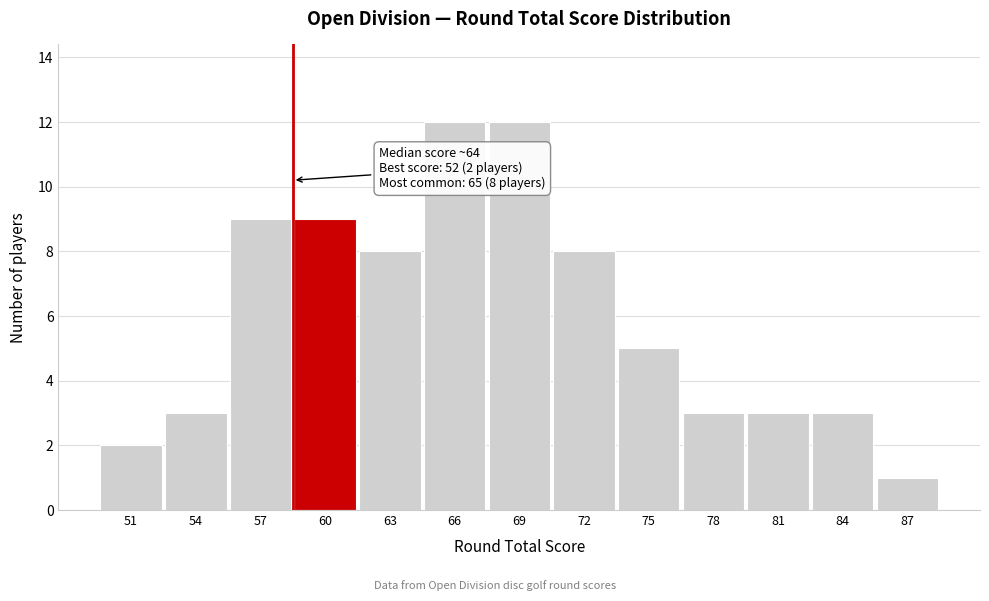

Reading left to right, what are all the values shown in this chart?

2	3	9	9	8	12	12	8	5	3	3	3	1